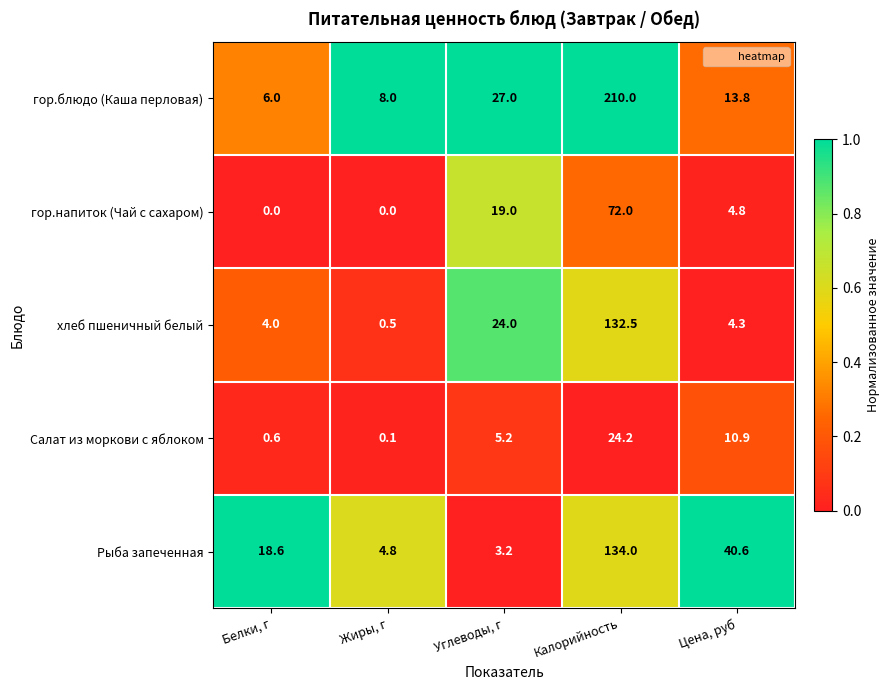

Is it true that гор.блюдо (Каша перловая) equals 8.0 at Жиры, г?

True